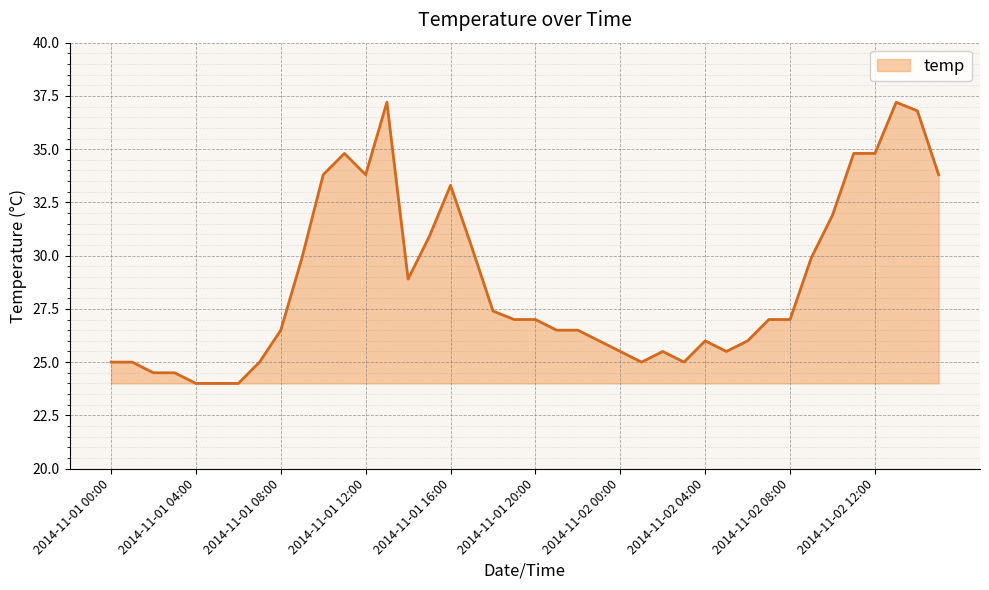

What is the difference between the maximum and minimum values?

13.2